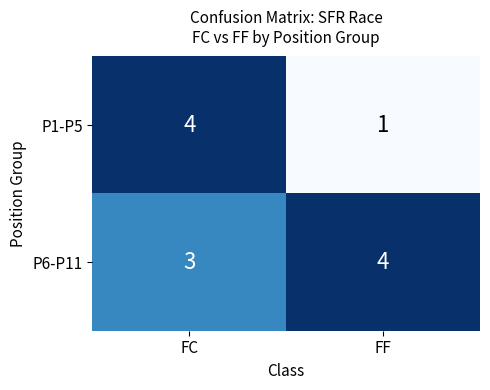

What is the sum of all P6-P11 values?

7